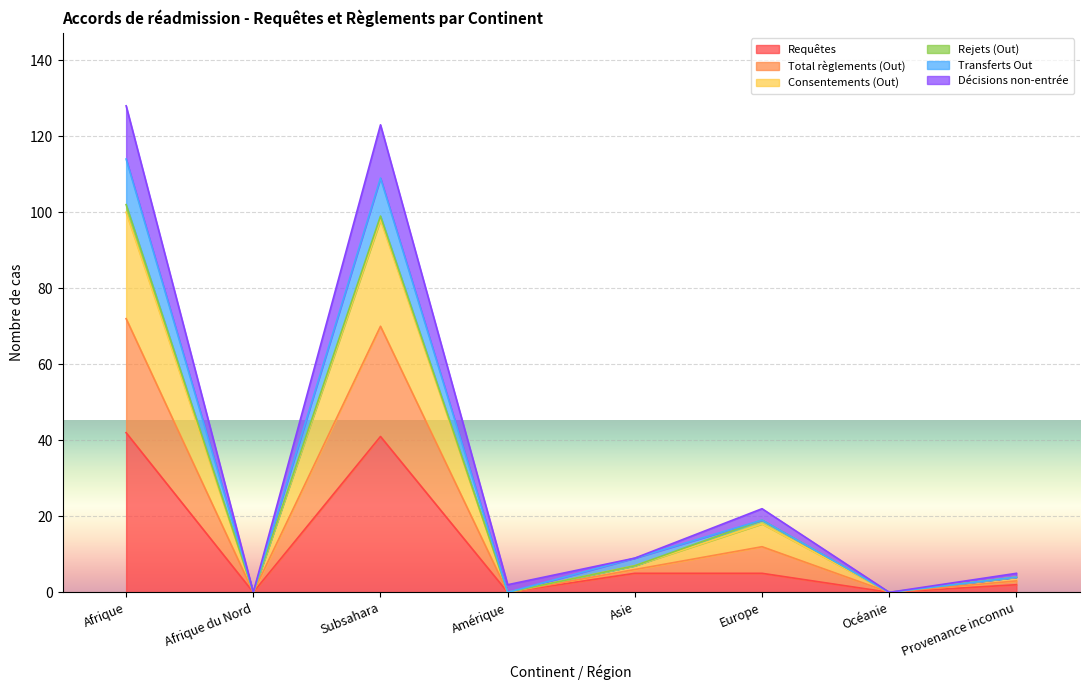

What is the maximum value for Requêtes?

42